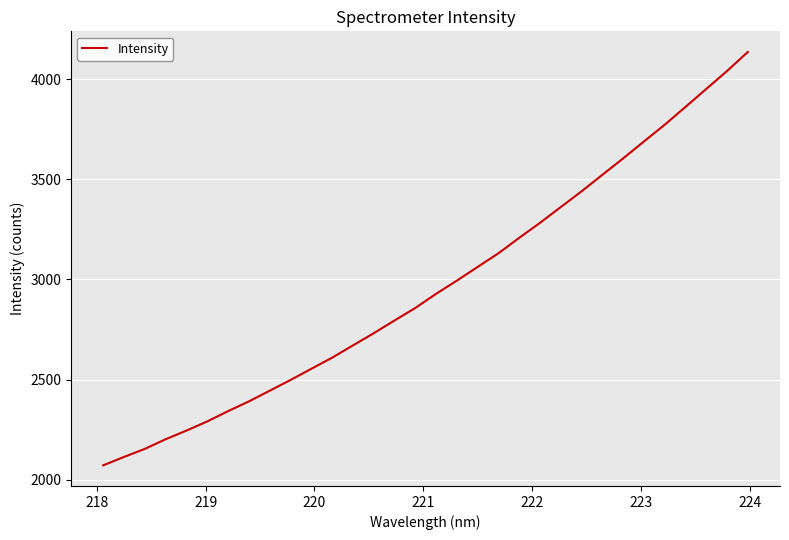

What is the difference between the maximum and minimum values?

2062.2